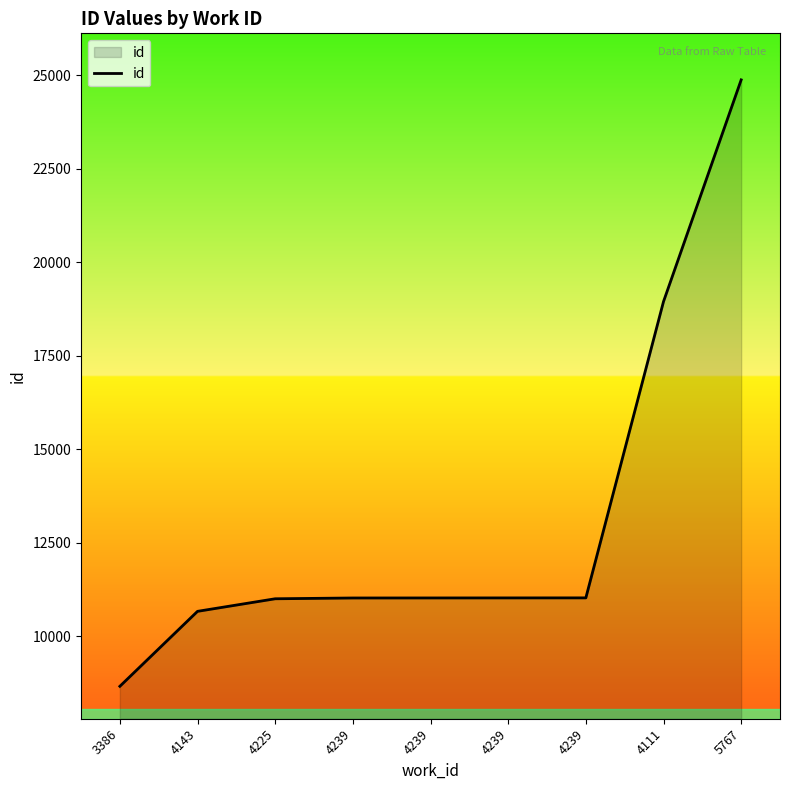

Between 4239 and 4239, which is larger?

4239